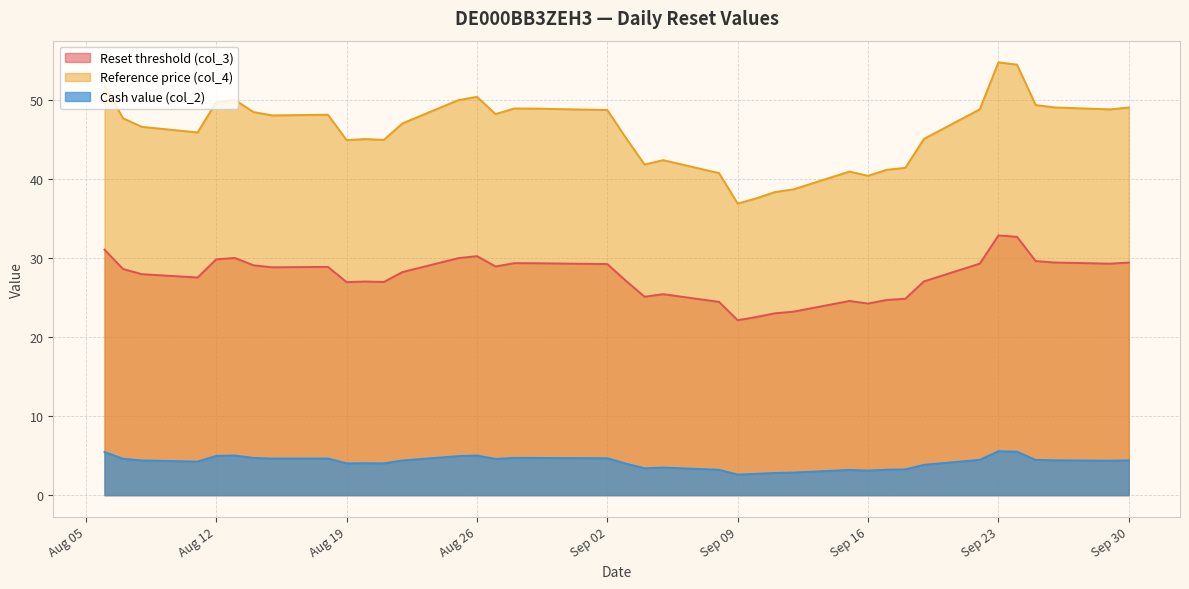

True or false: Reference price (col_4) has a value of 87.7 at 2025-08-25.

False